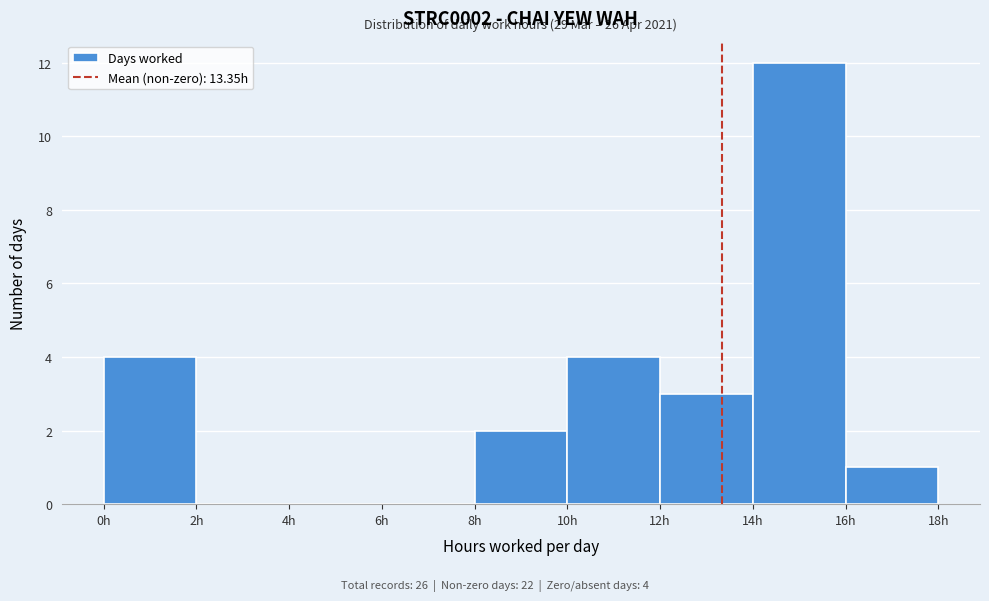

Over which range of the x-axis is the bar tallest?

14 to 16